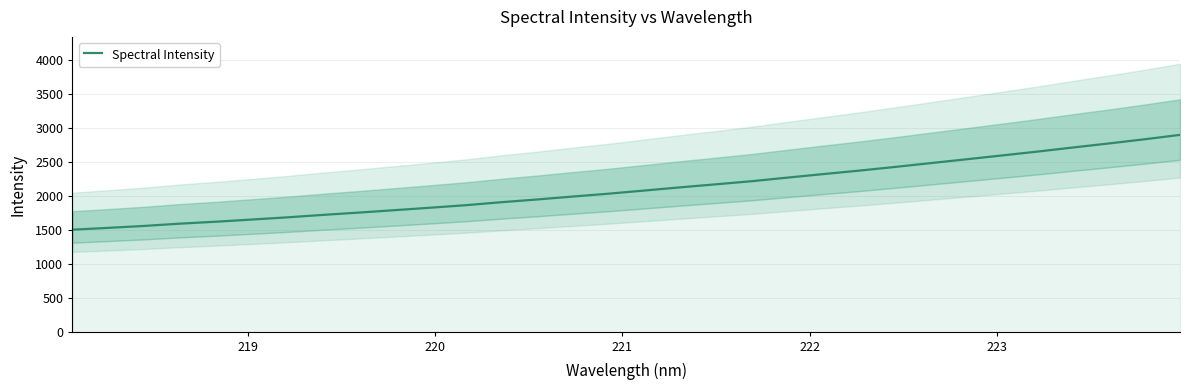

Does the chart have visible grid lines?

Yes